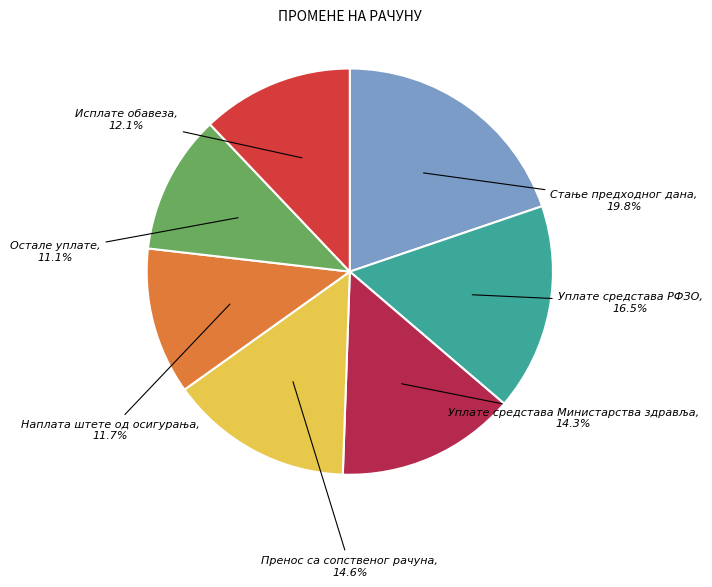

Is there a majority slice in this chart?

No